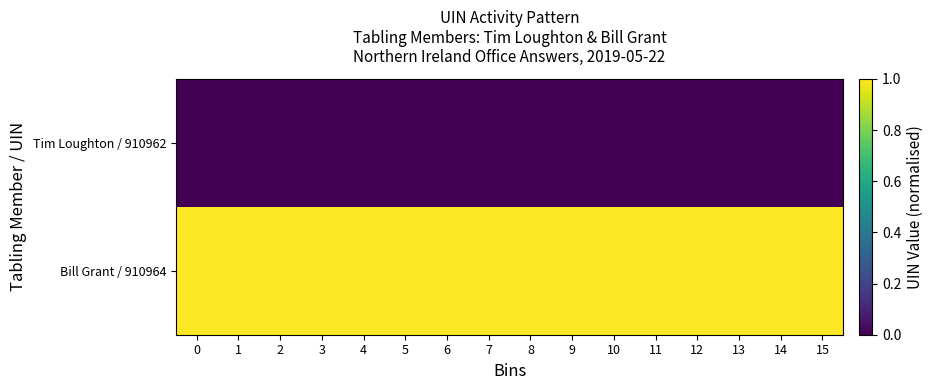

List the series in order of their overall mean, lowest first.

Tim Loughton / 910962, Bill Grant / 910964